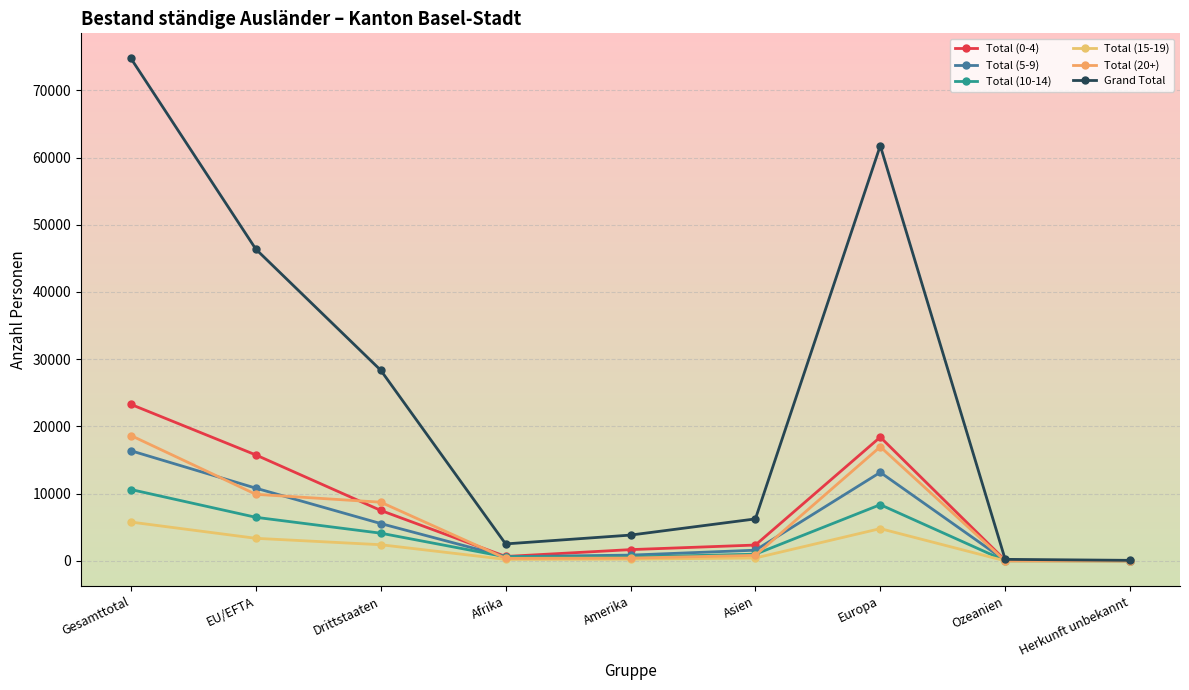

Rank the categories by Total (0-4) value from lowest to highest.

Herkunft unbekannt, Ozeanien, Afrika, Amerika, Asien, Drittstaaten, EU/EFTA, Europa, Gesamttotal